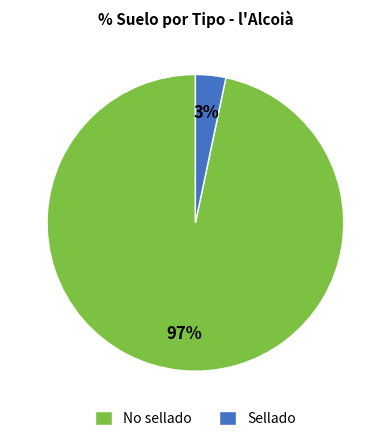

To the nearest percent, what is the combined percentage of No sellado and Sellado?

100%